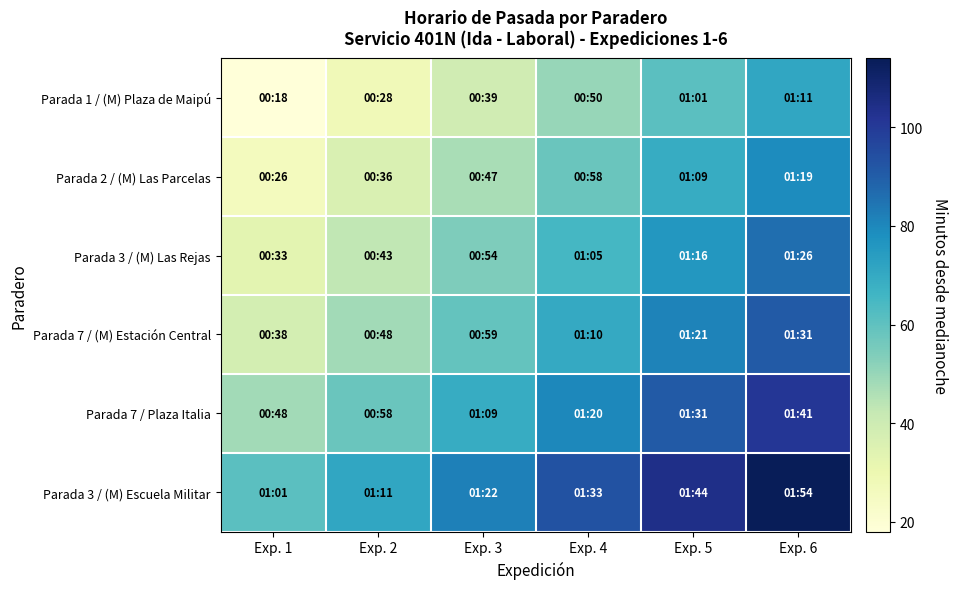

How many data points does each series have?

6